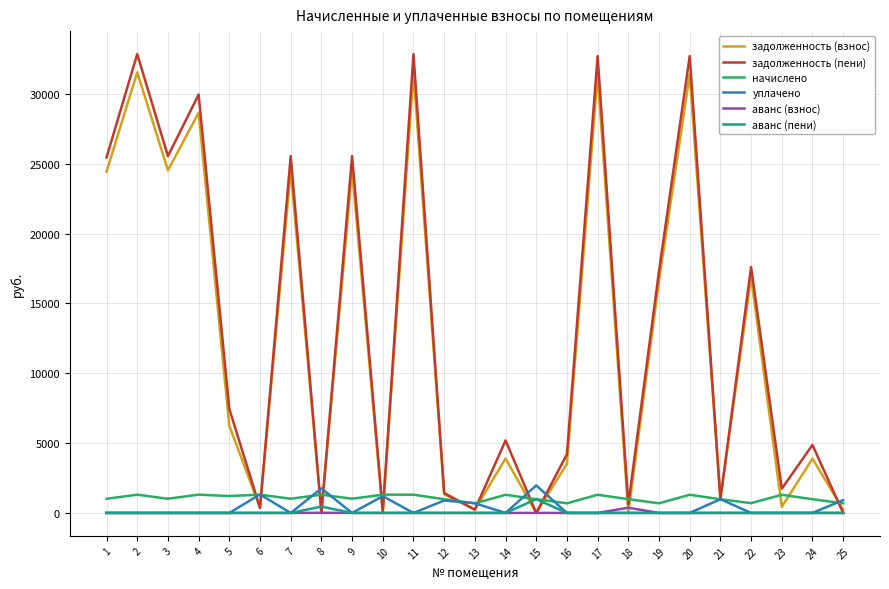

What is the greatest value displayed?

32855.5